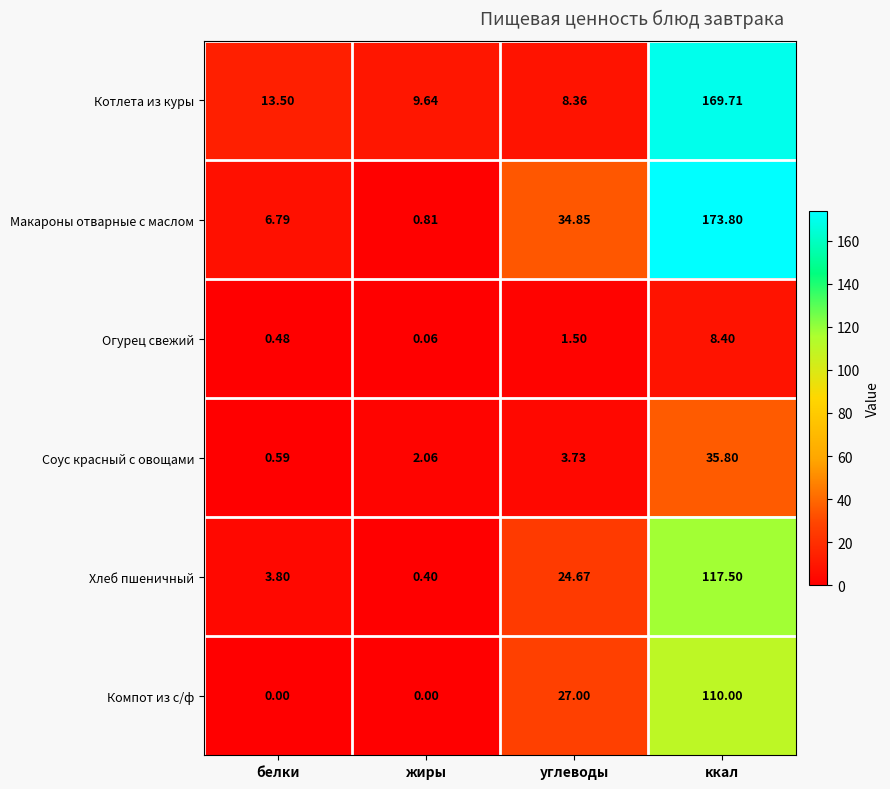

At углеводы, list the series in order from largest to smallest.

Макароны отварные с маслом, Компот из с/ф, Хлеб пшеничный, Котлета из куры, Соус красный с овощами, Огурец свежий